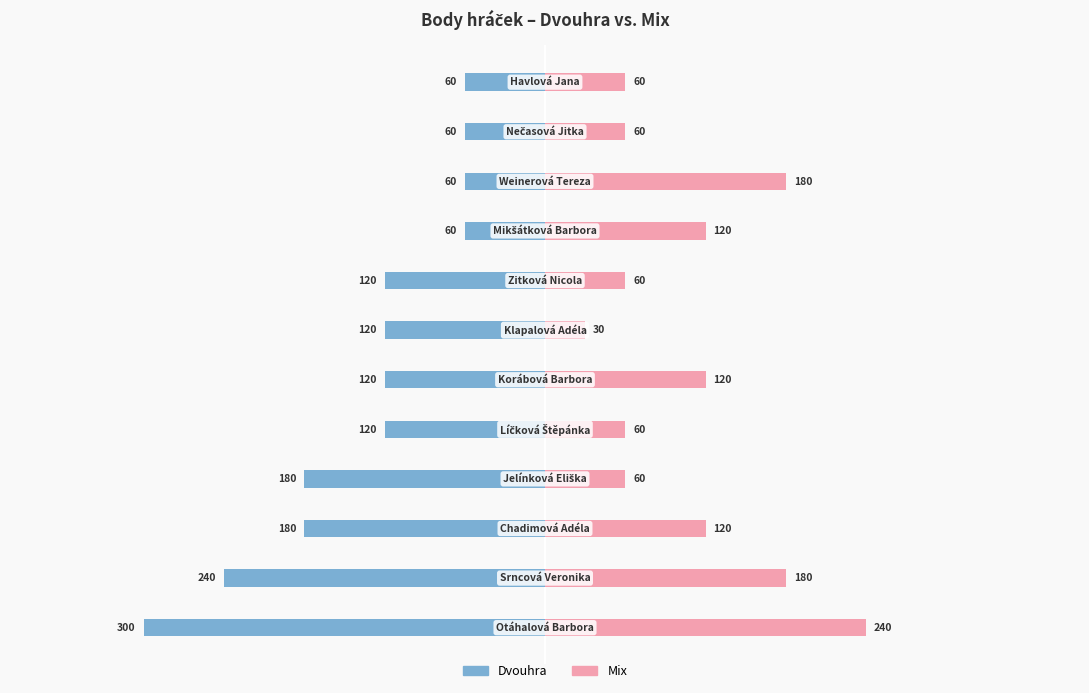

Is it true that Dvouhra equals -18 at 9?

False